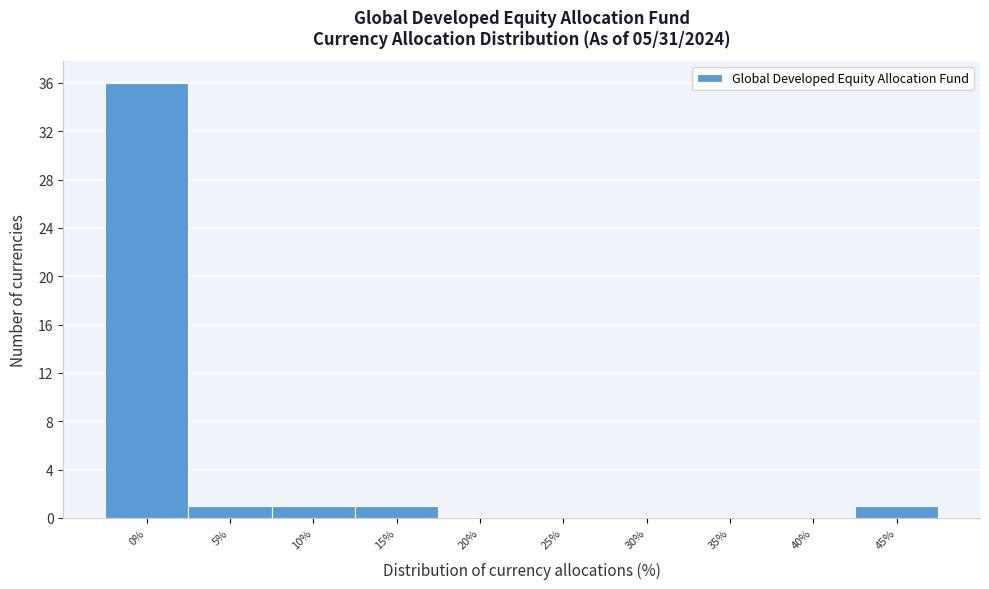

Reading left to right, transcribe all the data shown in this chart.

0%=36	5%=1	10%=1	15%=1	20%=0	25%=0	30%=0	35%=0	40%=0	45%=1